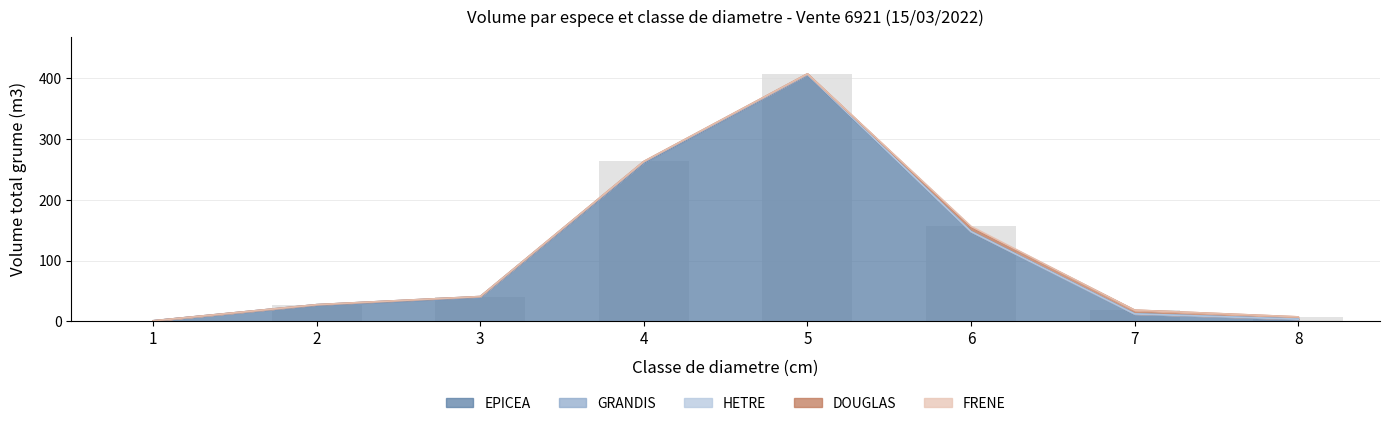

Reading left to right, transcribe all the data shown in this chart.

EPICEA: 0.7	26.5	39.8	261.1	405.7	147.8	12.2	3.6
GRANDIS: 0.1	0.9	0.7	1.1	0.8	0.0	0.0	0.0
HETRE: 0.0	0.0	0.4	0.4	0.0	0.0	0.0	0.0
DOUGLAS: 0.0	0.0	0.0	0.7	0.9	7.3	6.2	3.7
FRENE: 0.0	0.0	0.0	0.0	0.0	1.3	0.0	0.0